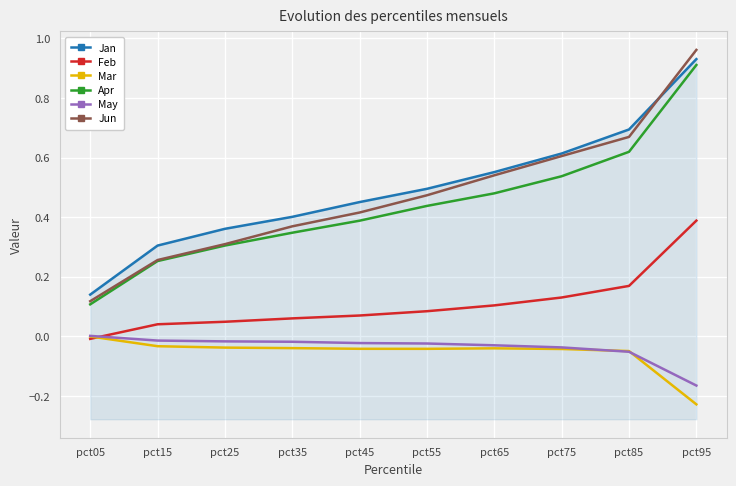

At which label is Feb closest to 0?

pct05